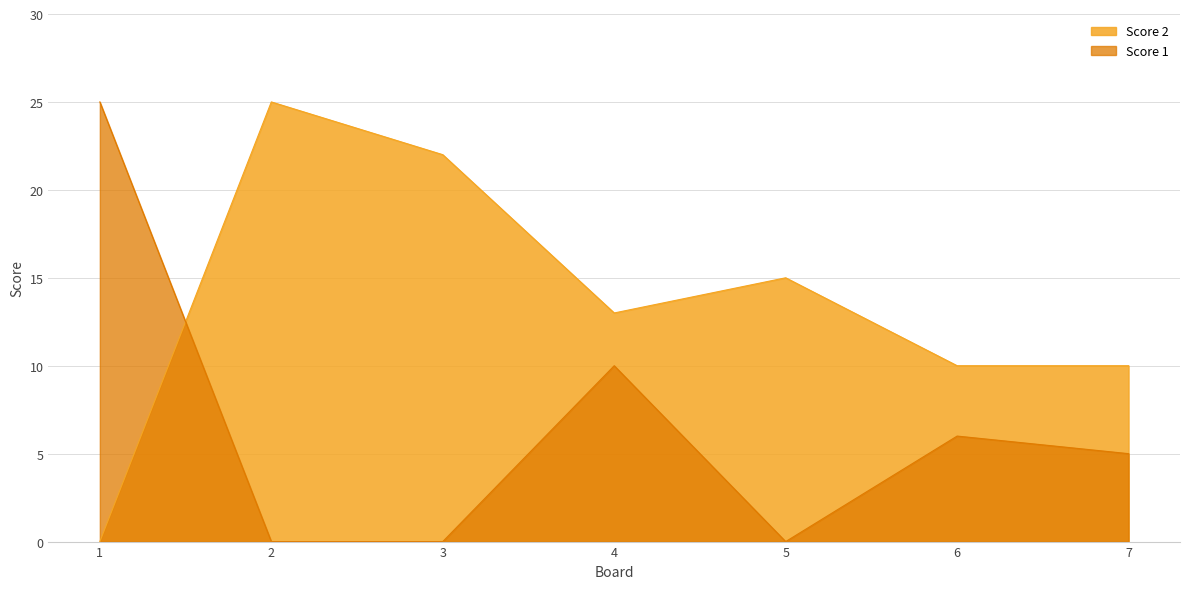

How many values in Score 2 are above zero?

6